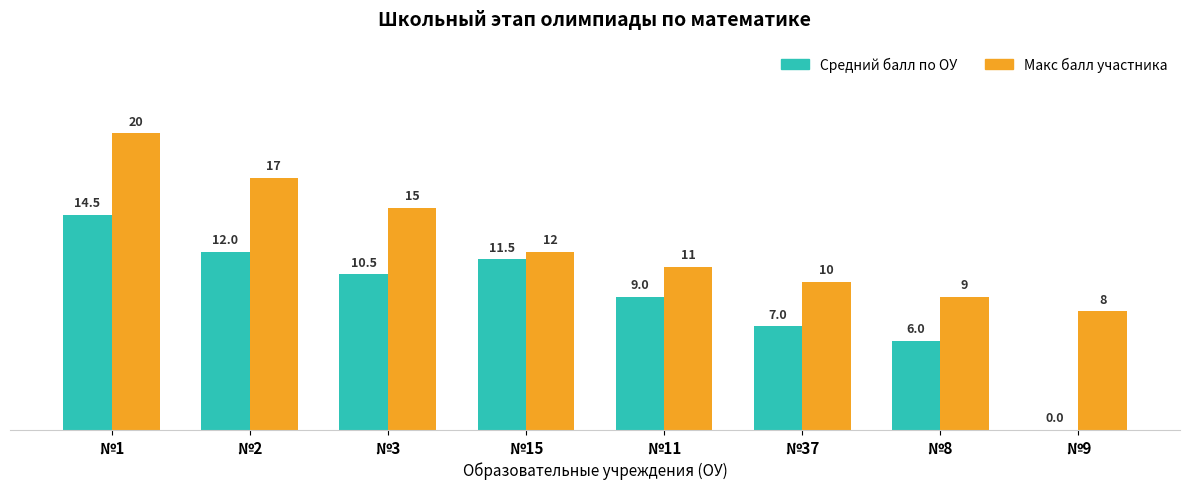

What is the greatest value displayed?

20.0